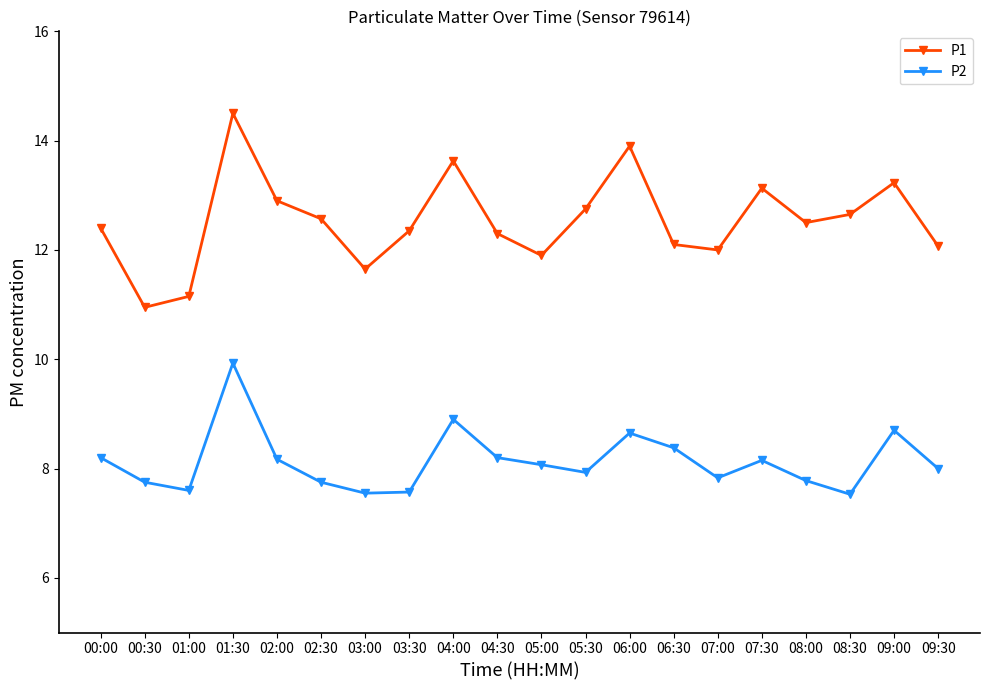

What is the label of the 18th point from the left?

08:30